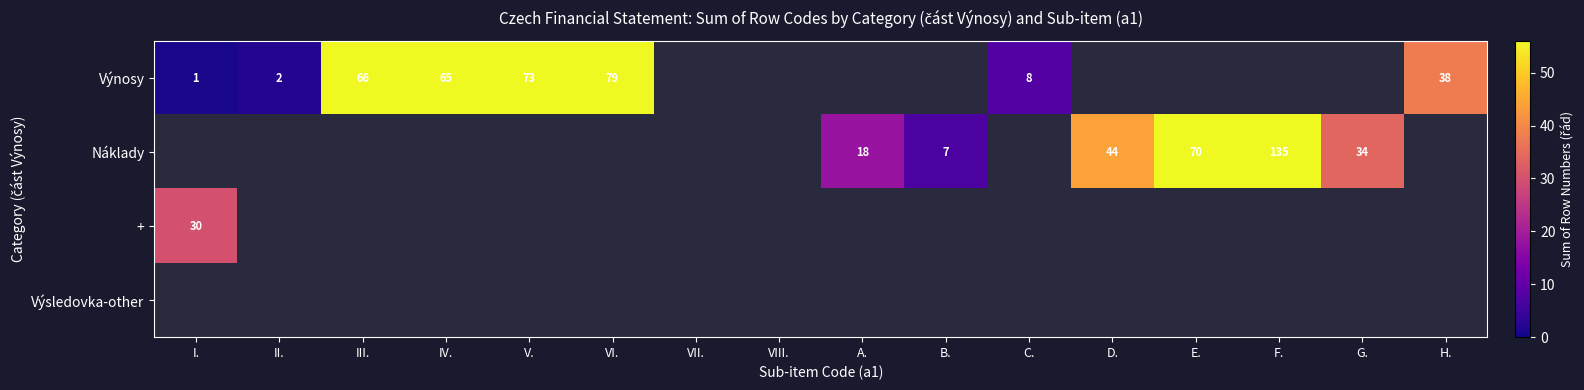

True or false: Náklady has a value of 28 at E..

False